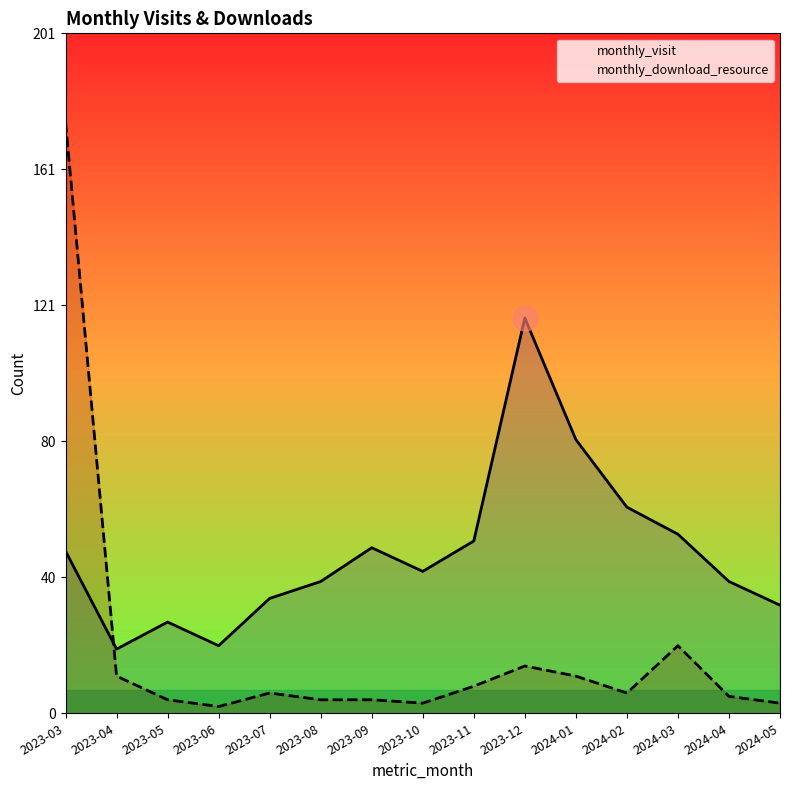

How many interior local peaks does the monthly_download_resource series have?

3